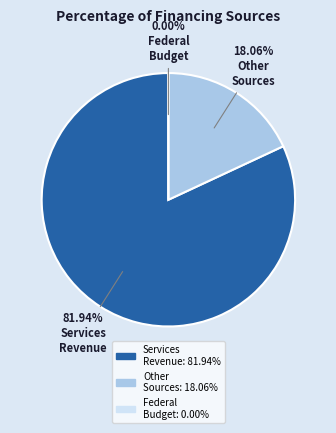

How many slices are in this pie chart?

3